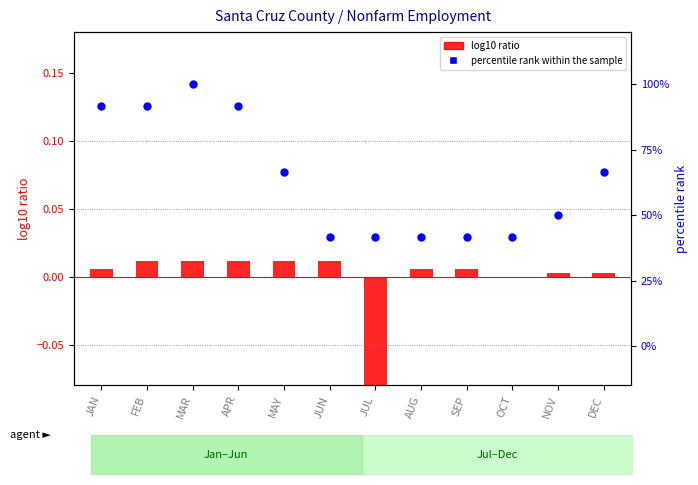

At how many categories does at least one series exceed 0?

12